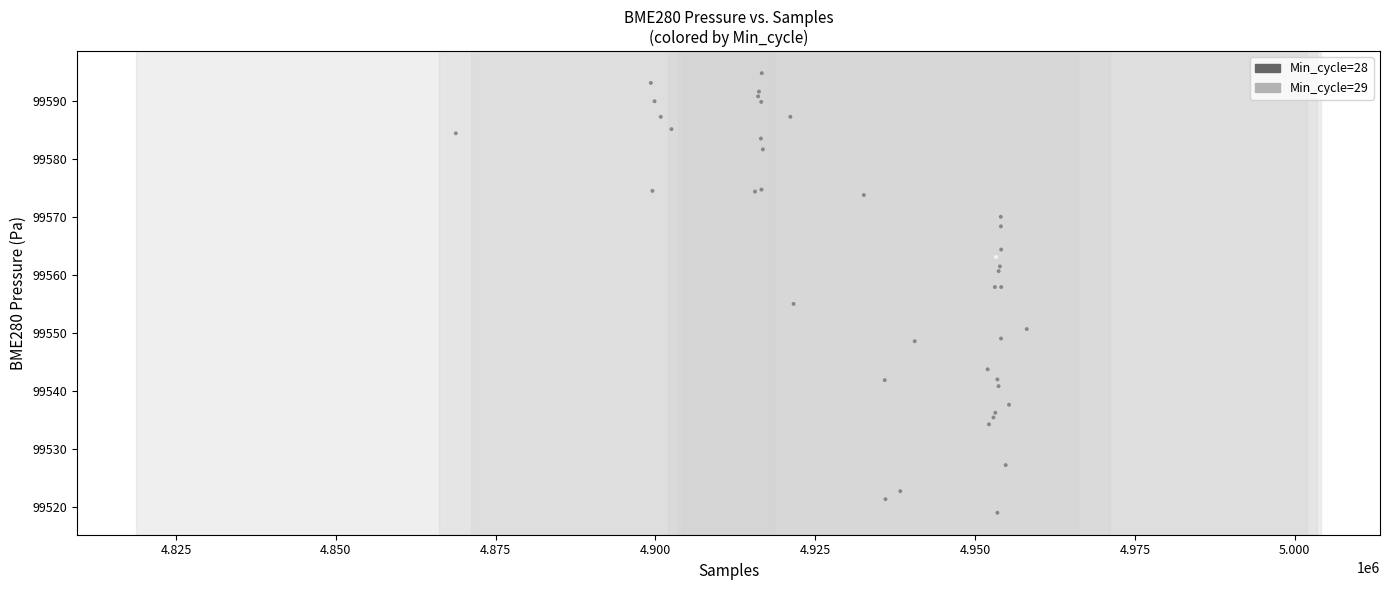

What Y value in the scatter plot is closest to 99556?

99555.0